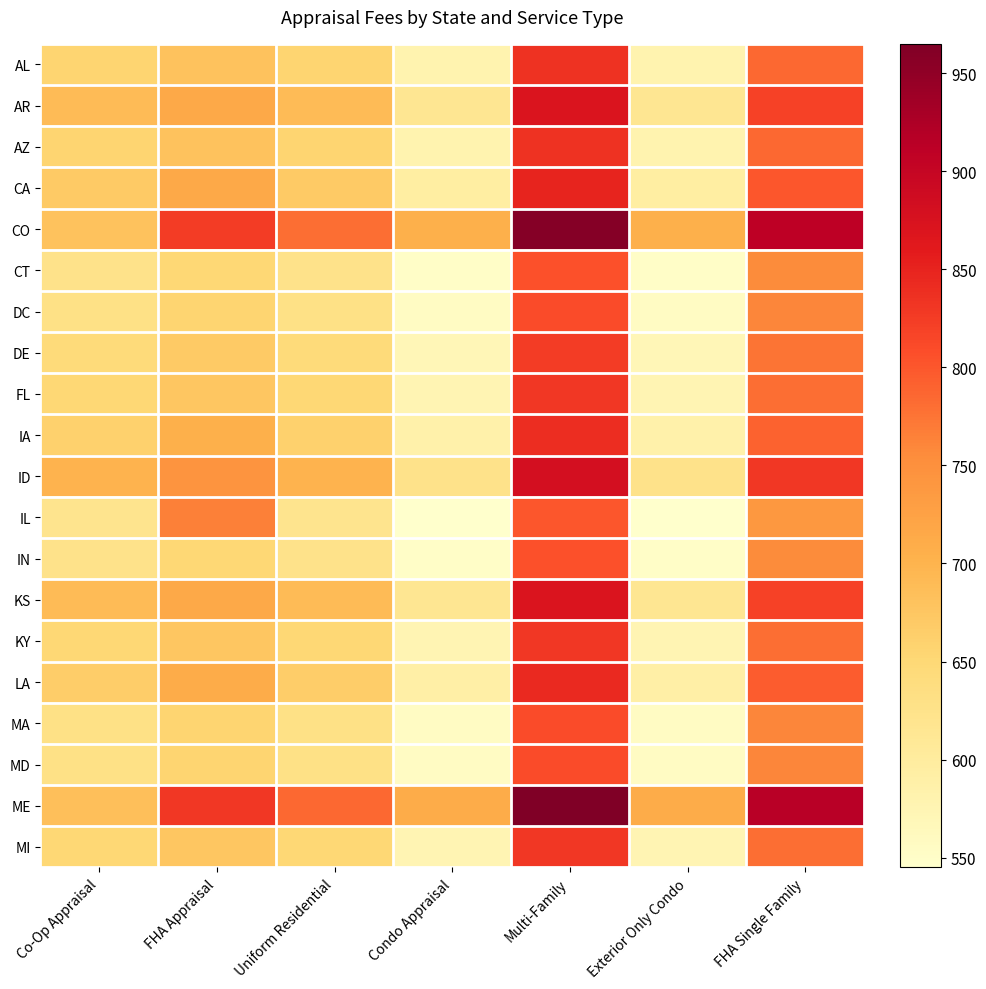

Reading left to right, extract all data points from this chart.

AL: Co-Op Appraisal=655	FHA Appraisal=680	Uniform Residential=655	Condo Appraisal=580	Multi-Family=835	Exterior Only Condo=580	FHA Single Family=785
AR: Co-Op Appraisal=690	FHA Appraisal=715	Uniform Residential=690	Condo Appraisal=615	Multi-Family=870	Exterior Only Condo=615	FHA Single Family=820
AZ: Co-Op Appraisal=655	FHA Appraisal=680	Uniform Residential=655	Condo Appraisal=580	Multi-Family=835	Exterior Only Condo=580	FHA Single Family=785
CA: Co-Op Appraisal=670	FHA Appraisal=715	Uniform Residential=670	Condo Appraisal=595	Multi-Family=850	Exterior Only Condo=595	FHA Single Family=800
CO: Co-Op Appraisal=680	FHA Appraisal=825	Uniform Residential=780	Condo Appraisal=705	Multi-Family=960	Exterior Only Condo=705	FHA Single Family=910
CT: Co-Op Appraisal=625	FHA Appraisal=650	Uniform Residential=625	Condo Appraisal=550	Multi-Family=805	Exterior Only Condo=550	FHA Single Family=755
DC: Co-Op Appraisal=630	FHA Appraisal=655	Uniform Residential=630	Condo Appraisal=555	Multi-Family=810	Exterior Only Condo=555	FHA Single Family=760
DE: Co-Op Appraisal=645	FHA Appraisal=670	Uniform Residential=645	Condo Appraisal=570	Multi-Family=825	Exterior Only Condo=570	FHA Single Family=775
FL: Co-Op Appraisal=650	FHA Appraisal=675	Uniform Residential=650	Condo Appraisal=575	Multi-Family=830	Exterior Only Condo=575	FHA Single Family=780
IA: Co-Op Appraisal=660	FHA Appraisal=705	Uniform Residential=660	Condo Appraisal=585	Multi-Family=840	Exterior Only Condo=585	FHA Single Family=790
ID: Co-Op Appraisal=700	FHA Appraisal=745	Uniform Residential=700	Condo Appraisal=625	Multi-Family=880	Exterior Only Condo=625	FHA Single Family=830
IL: Co-Op Appraisal=620	FHA Appraisal=765	Uniform Residential=620	Condo Appraisal=545	Multi-Family=800	Exterior Only Condo=545	FHA Single Family=740
IN: Co-Op Appraisal=625	FHA Appraisal=650	Uniform Residential=625	Condo Appraisal=550	Multi-Family=805	Exterior Only Condo=550	FHA Single Family=755
KS: Co-Op Appraisal=690	FHA Appraisal=715	Uniform Residential=690	Condo Appraisal=615	Multi-Family=870	Exterior Only Condo=615	FHA Single Family=820
KY: Co-Op Appraisal=650	FHA Appraisal=675	Uniform Residential=650	Condo Appraisal=575	Multi-Family=830	Exterior Only Condo=575	FHA Single Family=780
LA: Co-Op Appraisal=665	FHA Appraisal=710	Uniform Residential=665	Condo Appraisal=590	Multi-Family=845	Exterior Only Condo=590	FHA Single Family=795
MA: Co-Op Appraisal=630	FHA Appraisal=655	Uniform Residential=630	Condo Appraisal=555	Multi-Family=810	Exterior Only Condo=555	FHA Single Family=760
MD: Co-Op Appraisal=630	FHA Appraisal=655	Uniform Residential=630	Condo Appraisal=555	Multi-Family=810	Exterior Only Condo=555	FHA Single Family=760
ME: Co-Op Appraisal=685	FHA Appraisal=830	Uniform Residential=785	Condo Appraisal=710	Multi-Family=965	Exterior Only Condo=710	FHA Single Family=915
MI: Co-Op Appraisal=650	FHA Appraisal=675	Uniform Residential=650	Condo Appraisal=575	Multi-Family=830	Exterior Only Condo=575	FHA Single Family=780